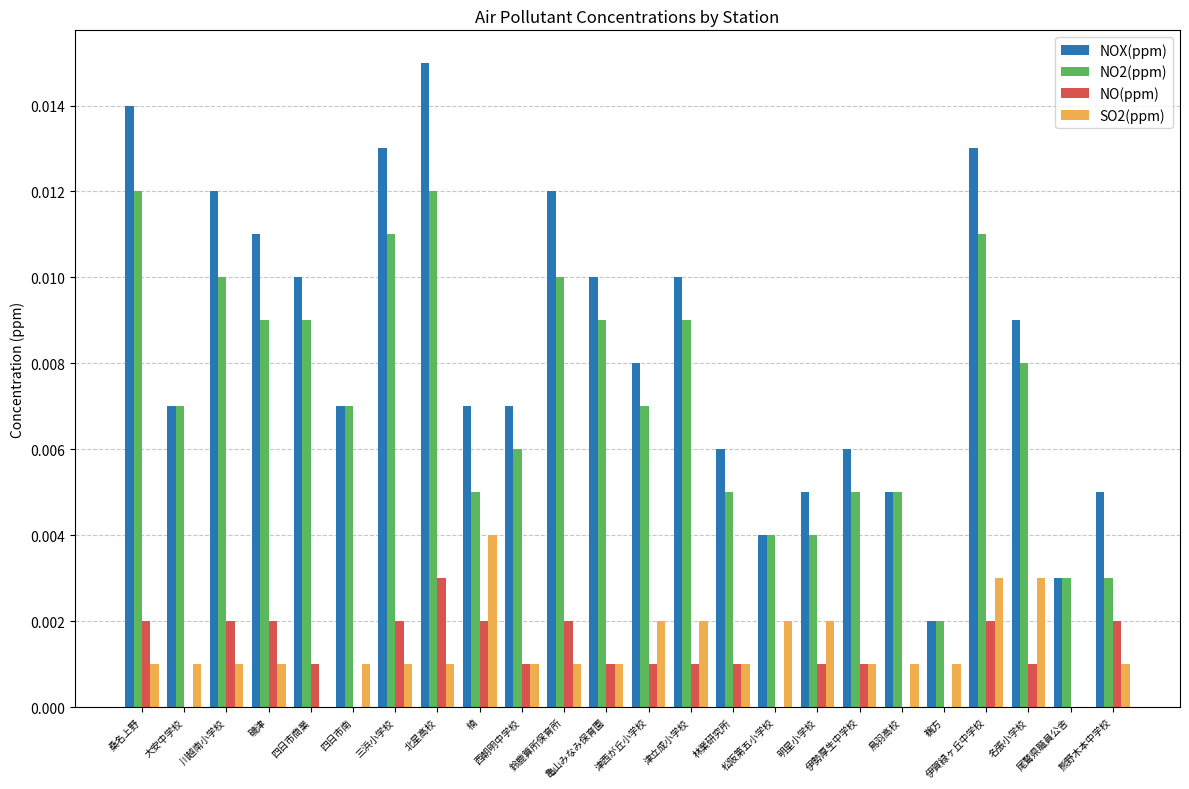

True or false: NOX(ppm) has a value of 0.0 at 鈴鹿算所保育所.

True